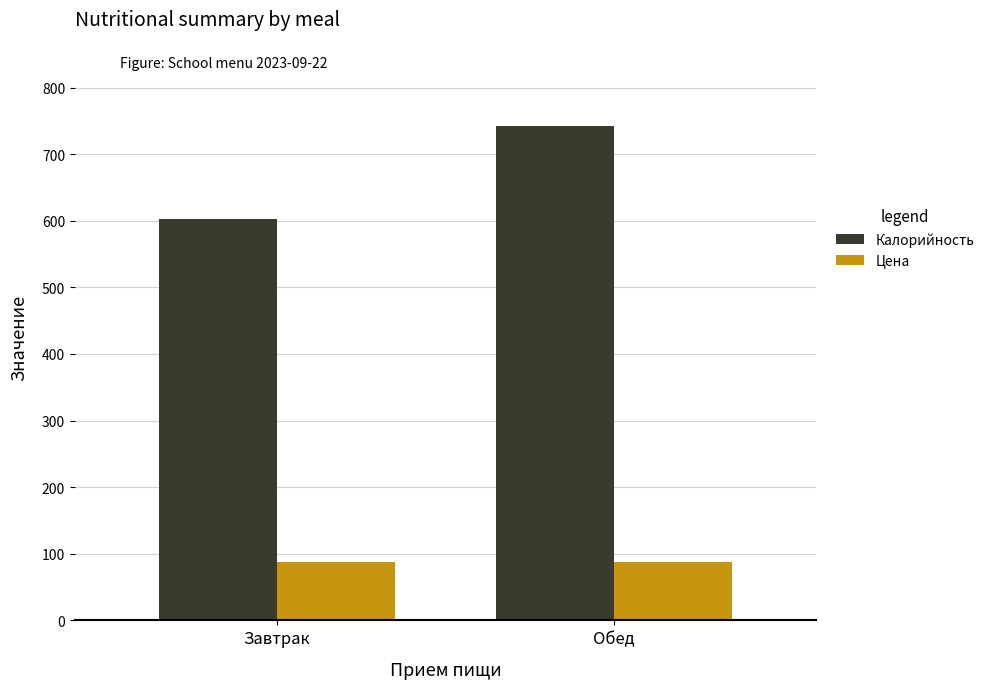

What is the value of the Цена bar at the 2nd from the left?

87.7